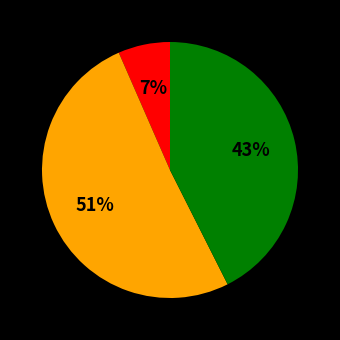

To the nearest percent, what is the difference between the largest and smallest slice percentages?

44%